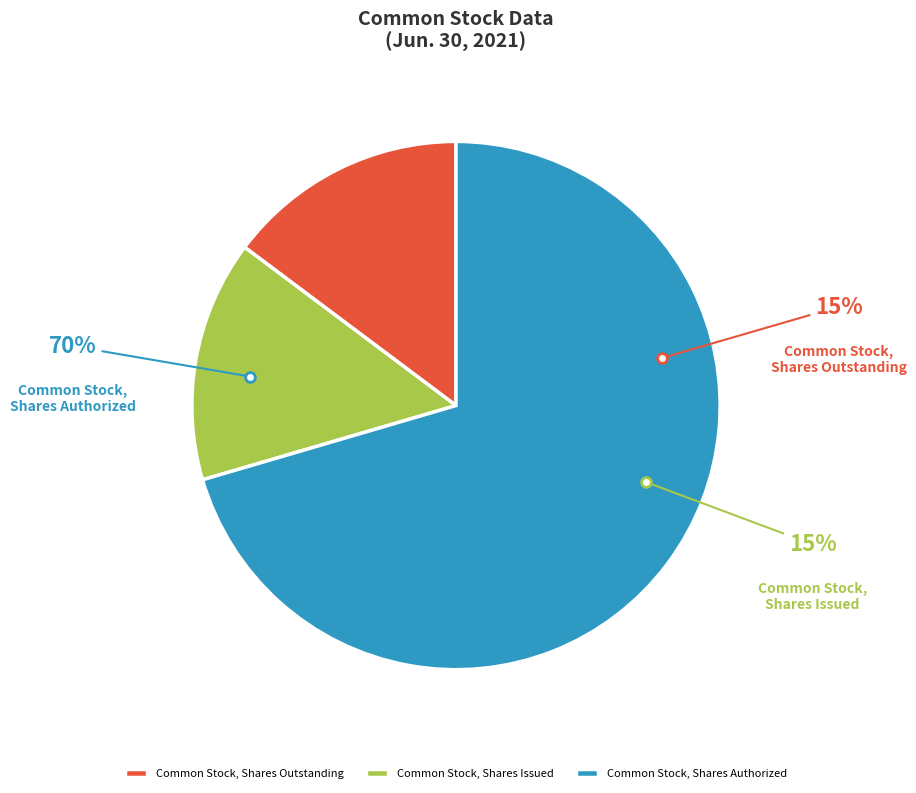

How much of the chart is everything except Common Stock, Shares, Issued?

85.2%